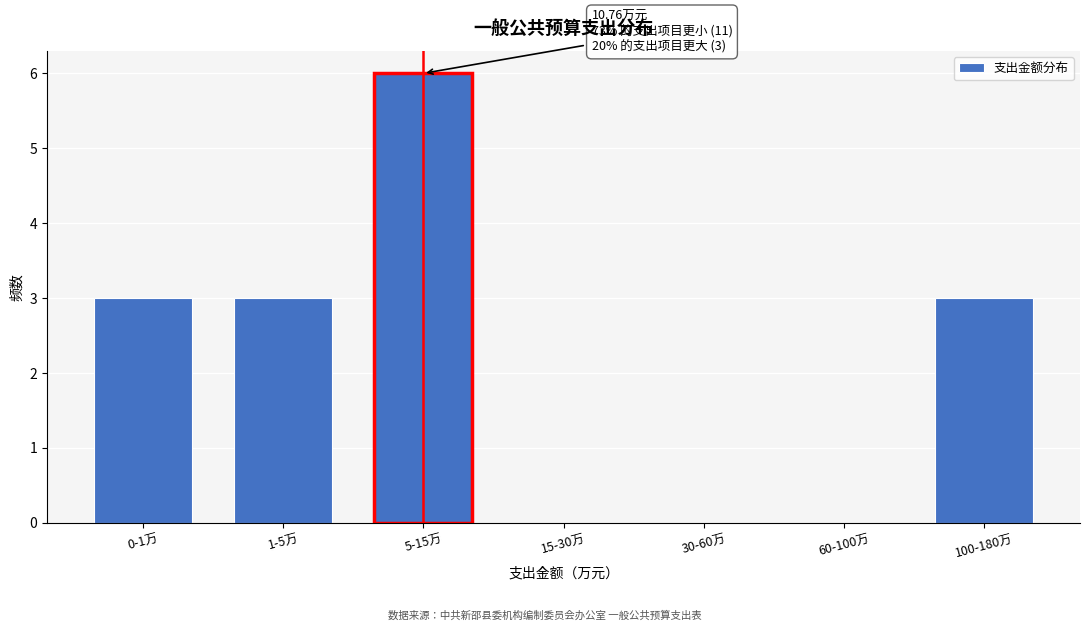

Reading left to right, what are all the values shown in this chart?

0-1万=3	1-5万=3	5-15万=6	15-30万=0	30-60万=0	60-100万=0	100-180万=3